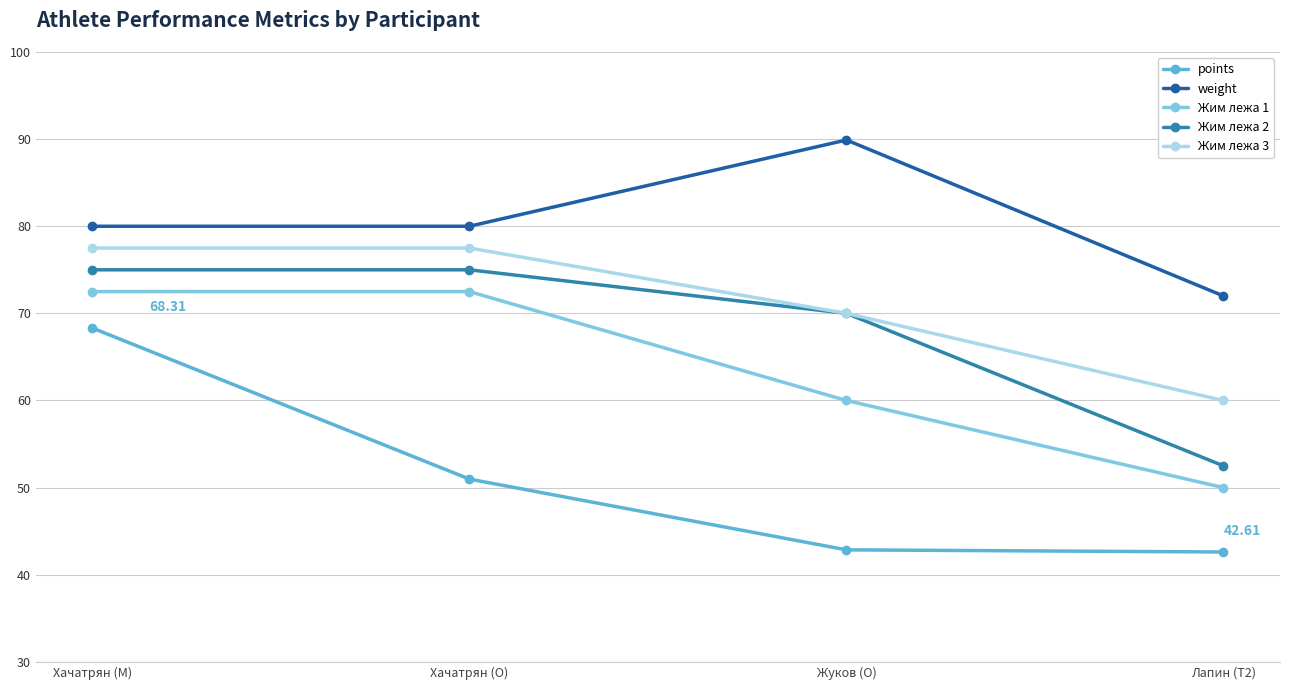

True or false: Жим лежа 2 and points cross at least once.

False